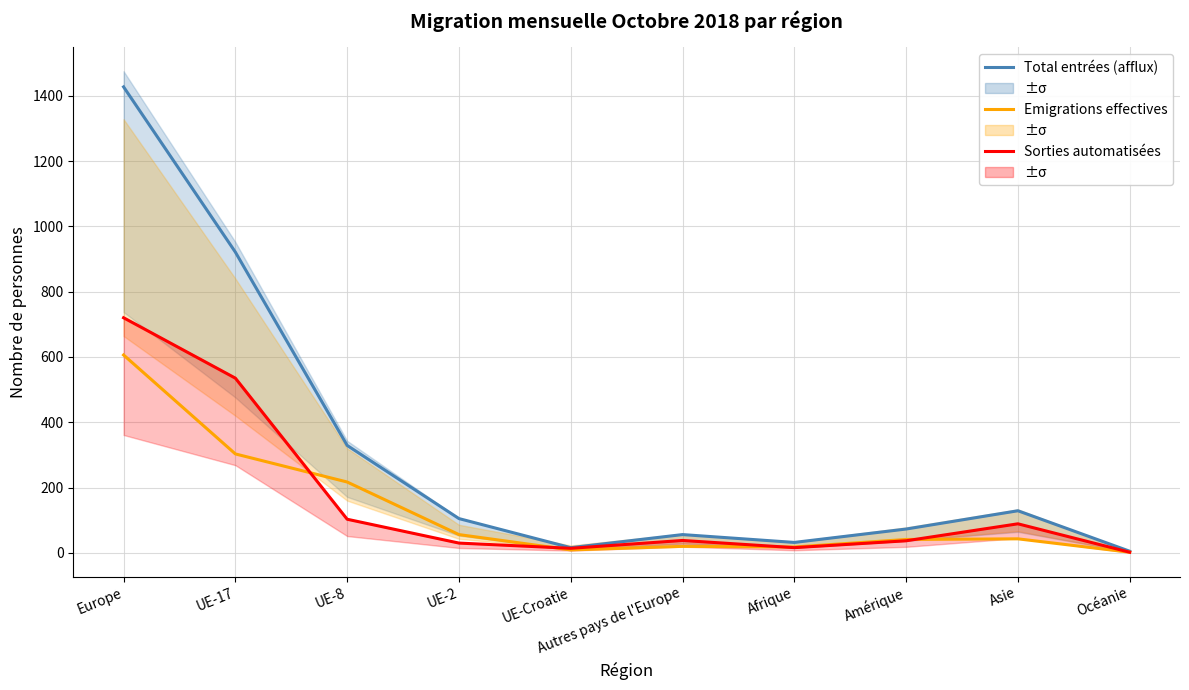

Where is the first local minimum for Total entrées (afflux)?

UE-Croatie